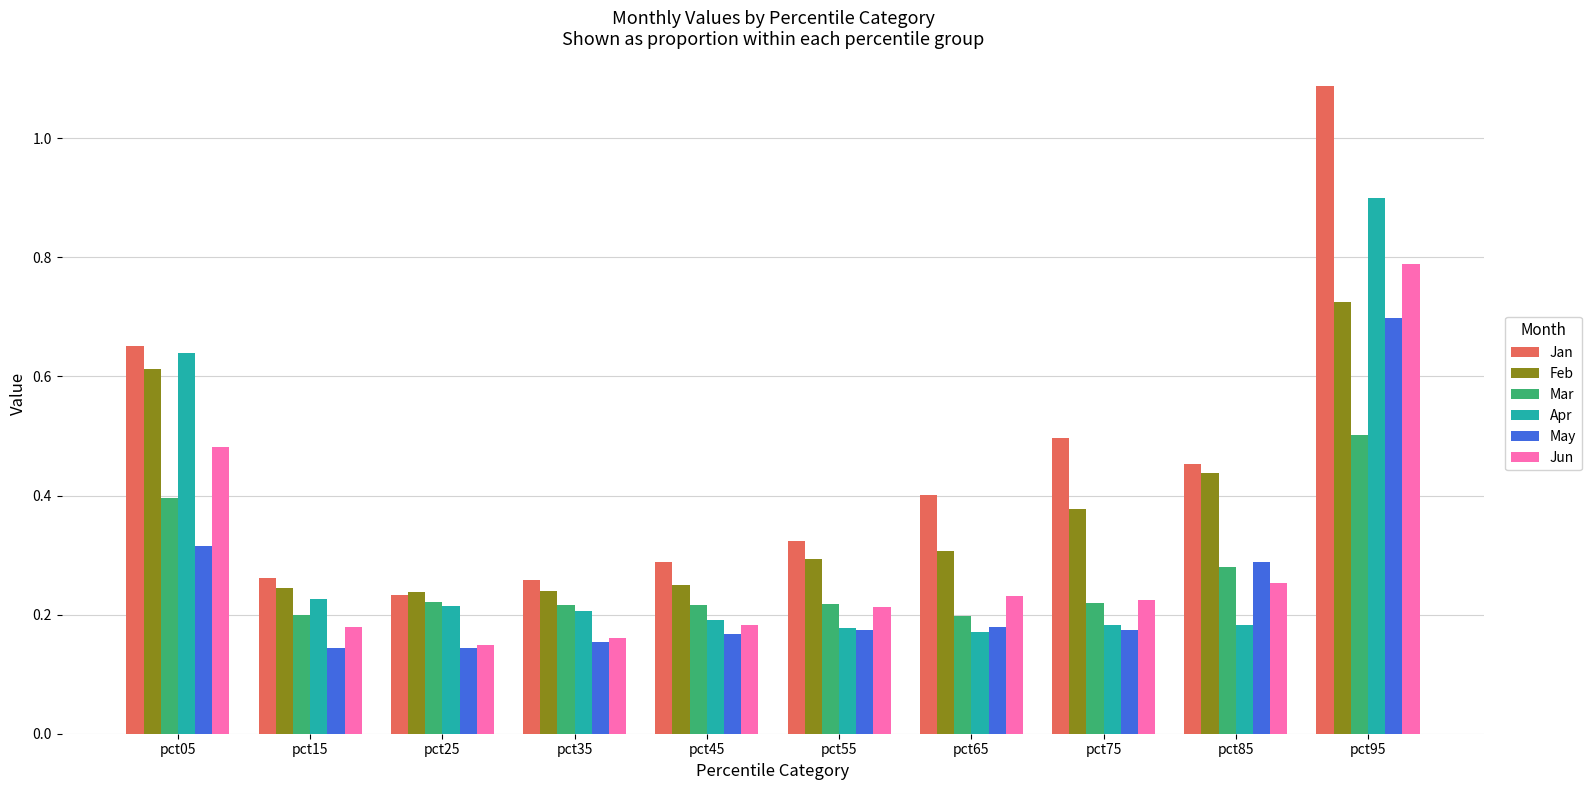

At which category does the chart reach its peak across all series?

pct95